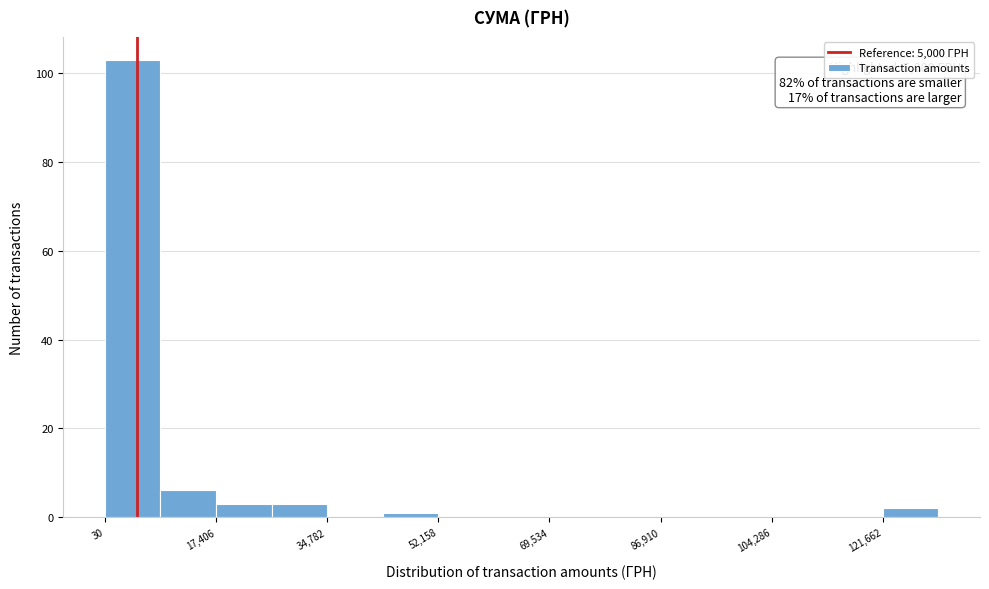

Which range on the x-axis has the tallest bar?

0 to 8000